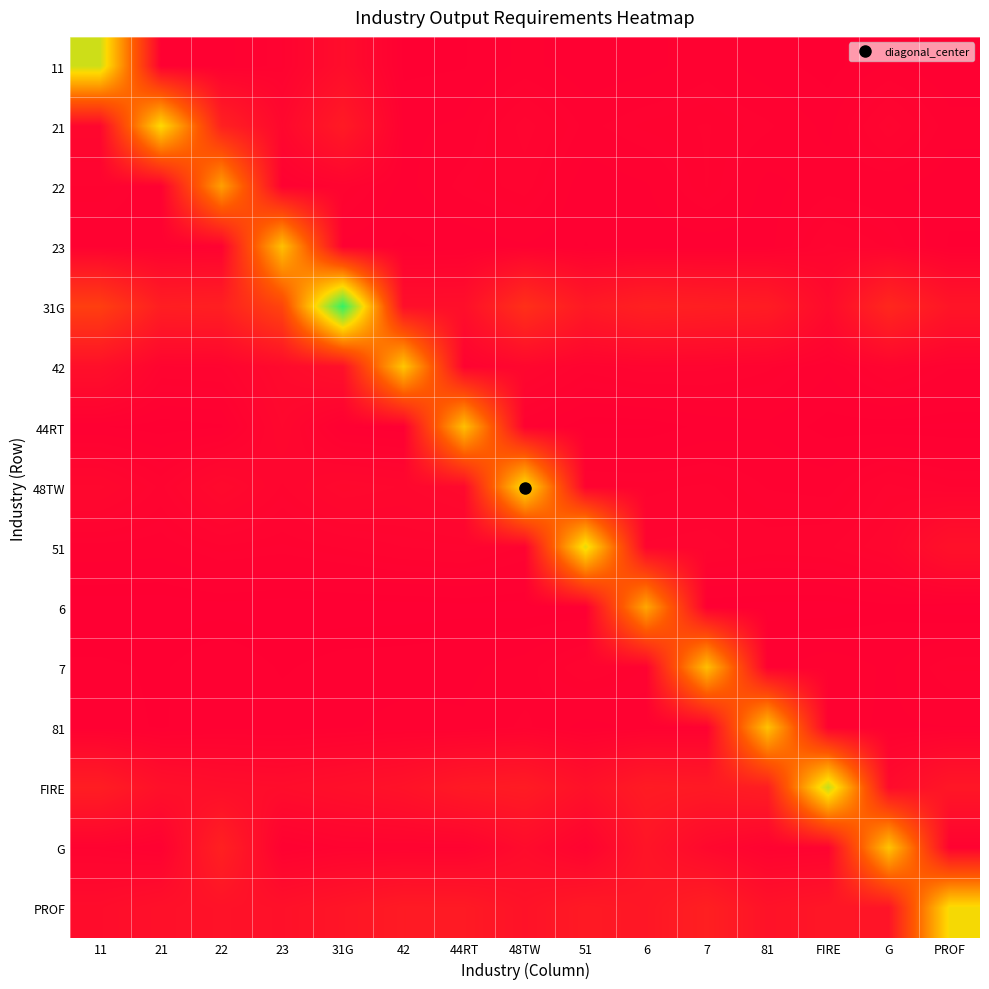

At which category does the chart reach its minimum across all series?

21